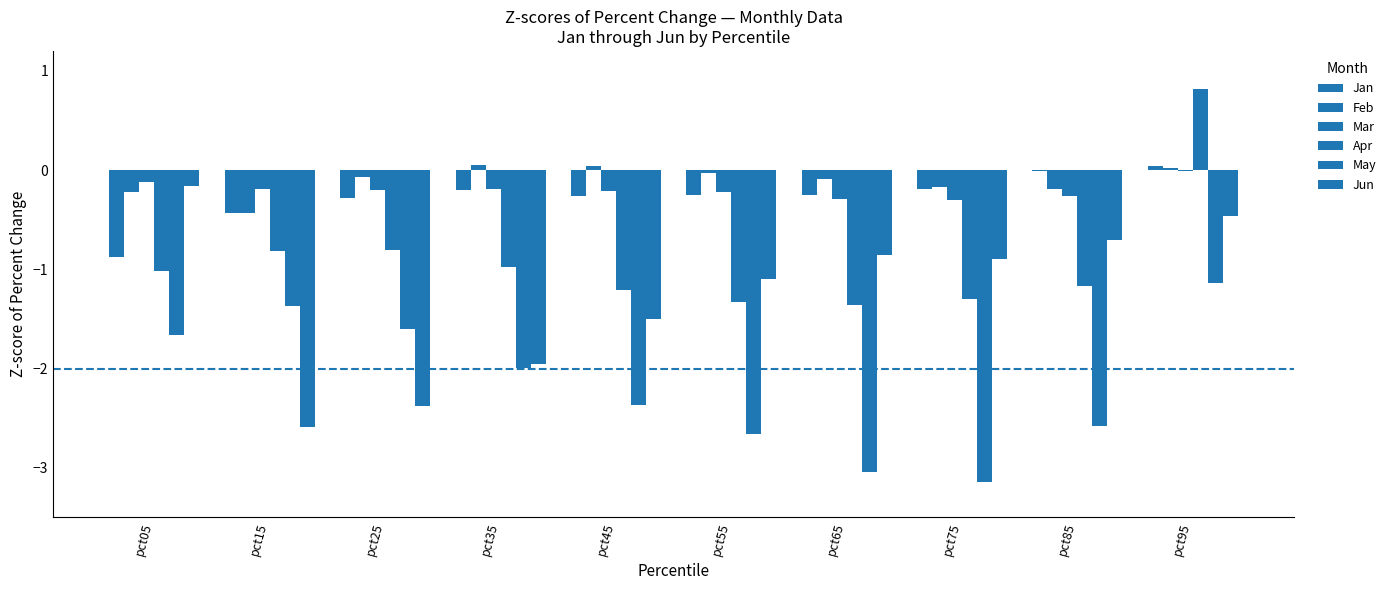

At which category is the sum across all series the highest?

pct95